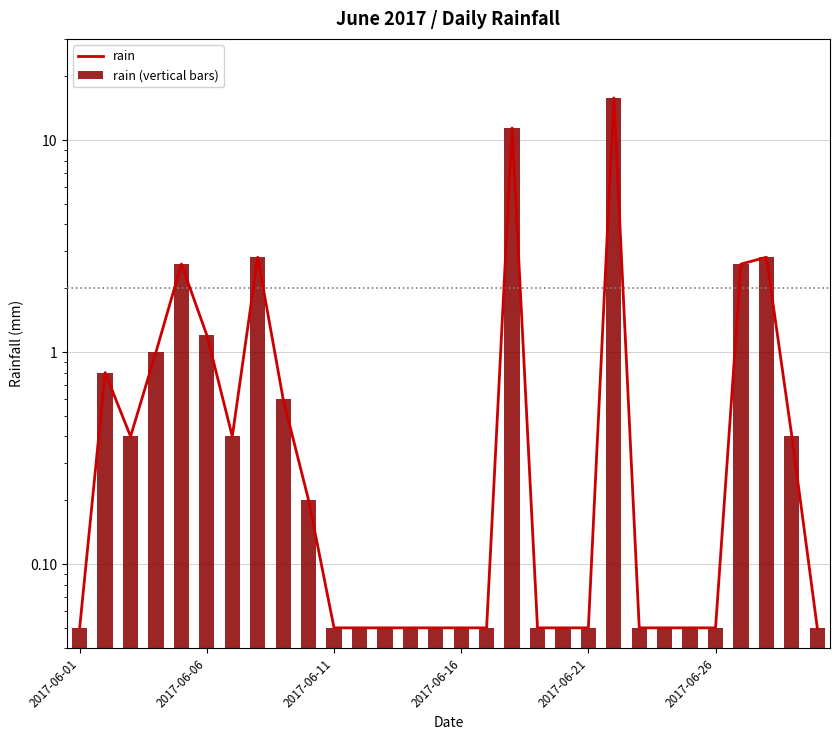

How many categories are shown in the chart?

30